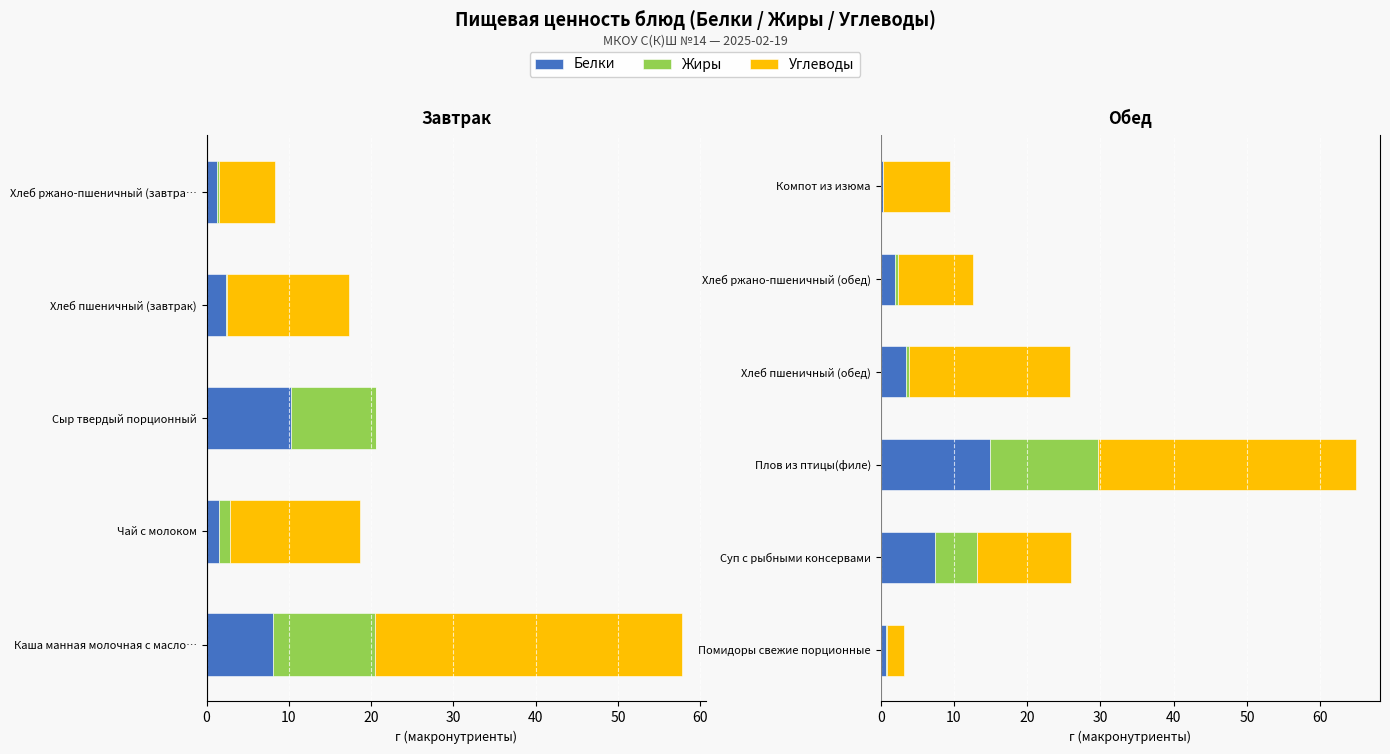

How many bars are there in each group?

3